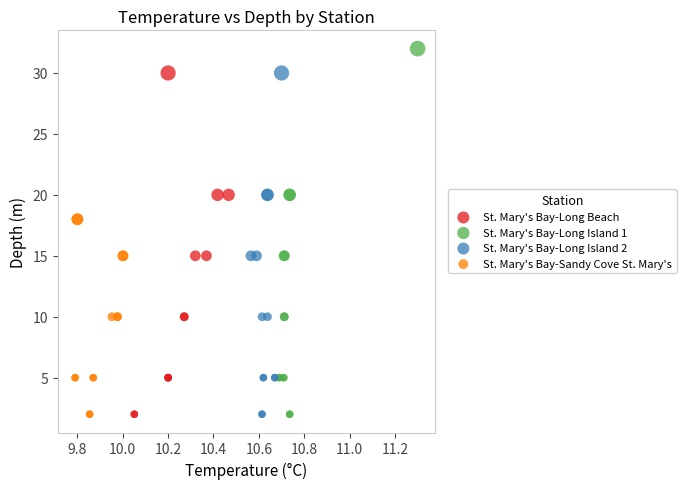

Which series contains the highest Y value?

St. Mary's Bay-Long Island 1